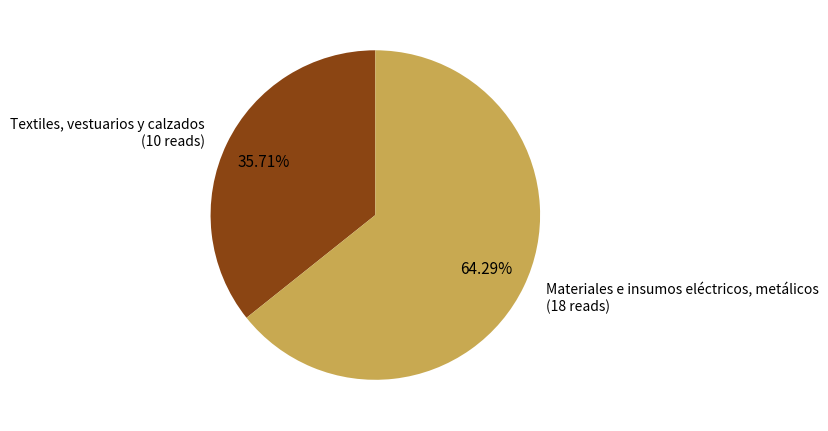

Is it true that Textiles, vestuarios y calzados is 51% of the pie?

False